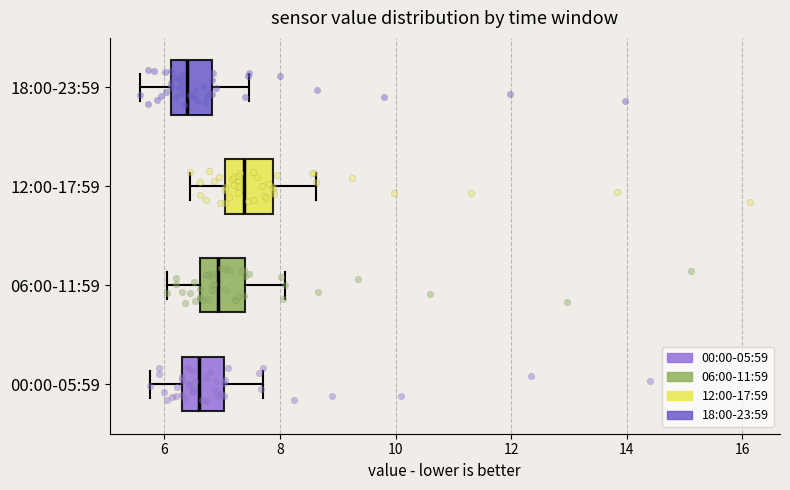

Reading bottom to top, transcribe this box plot: for each box, give where its median line is, the range the box spans, and where its two whiskers end, as read against the x-axis. The values are not printed on the chart, so give them approximately, as read against the axis.

00:00-05:59: median 6.6, box 6.4 to 7.0, whiskers 5.8 to 7.8
06:00-11:59: median 7.0, box 6.6 to 7.4, whiskers 6.0 to 8.0
12:00-17:59: median 7.4, box 7.0 to 7.8, whiskers 6.4 to 8.6
18:00-23:59: median 6.4, box 6.2 to 6.8, whiskers 5.6 to 7.4